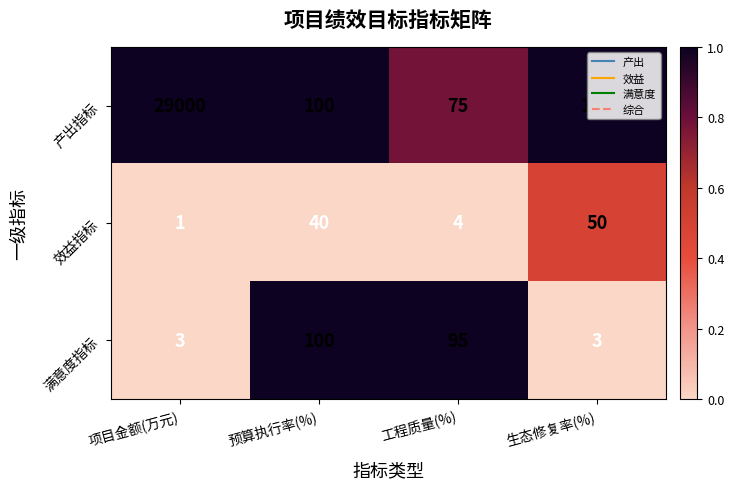

Which series has the largest range (max minus min)?

产出指标